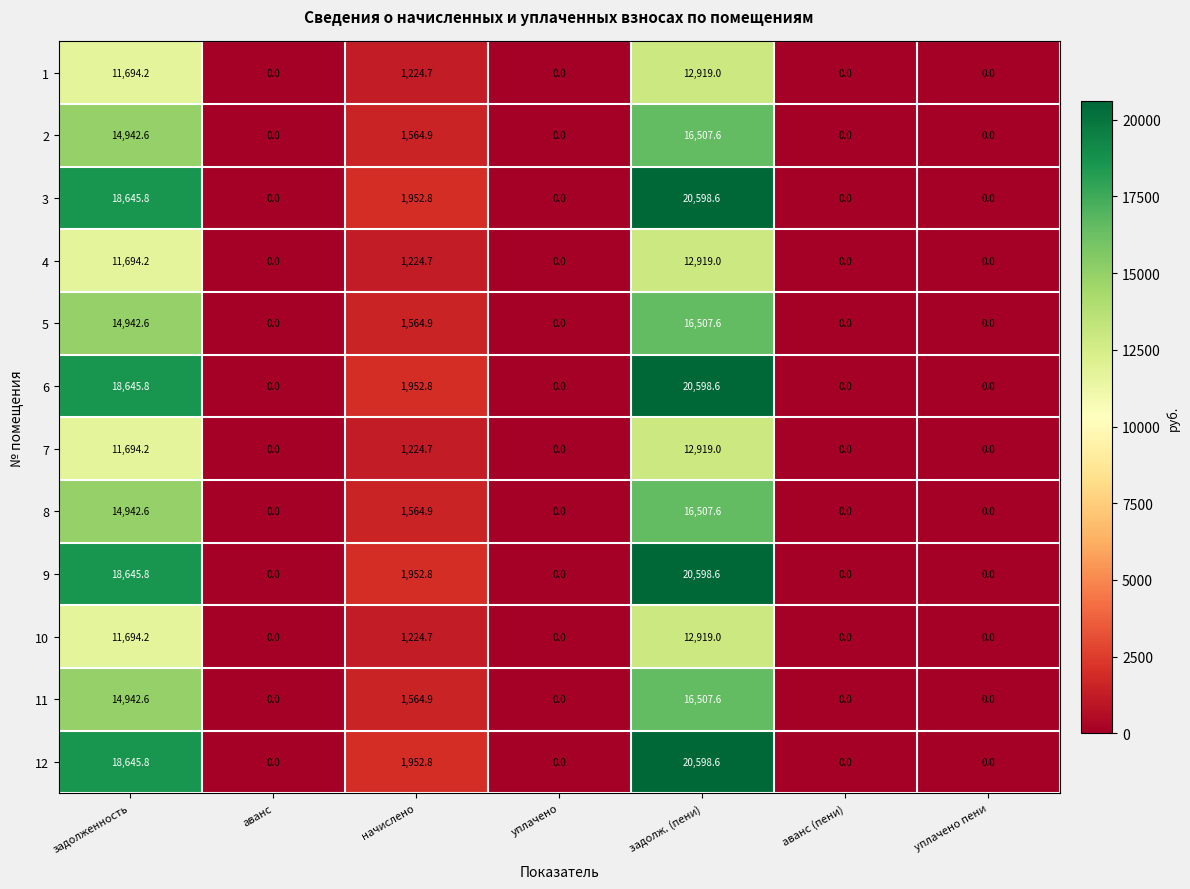

What is the sum of all 4 values?

25837.9